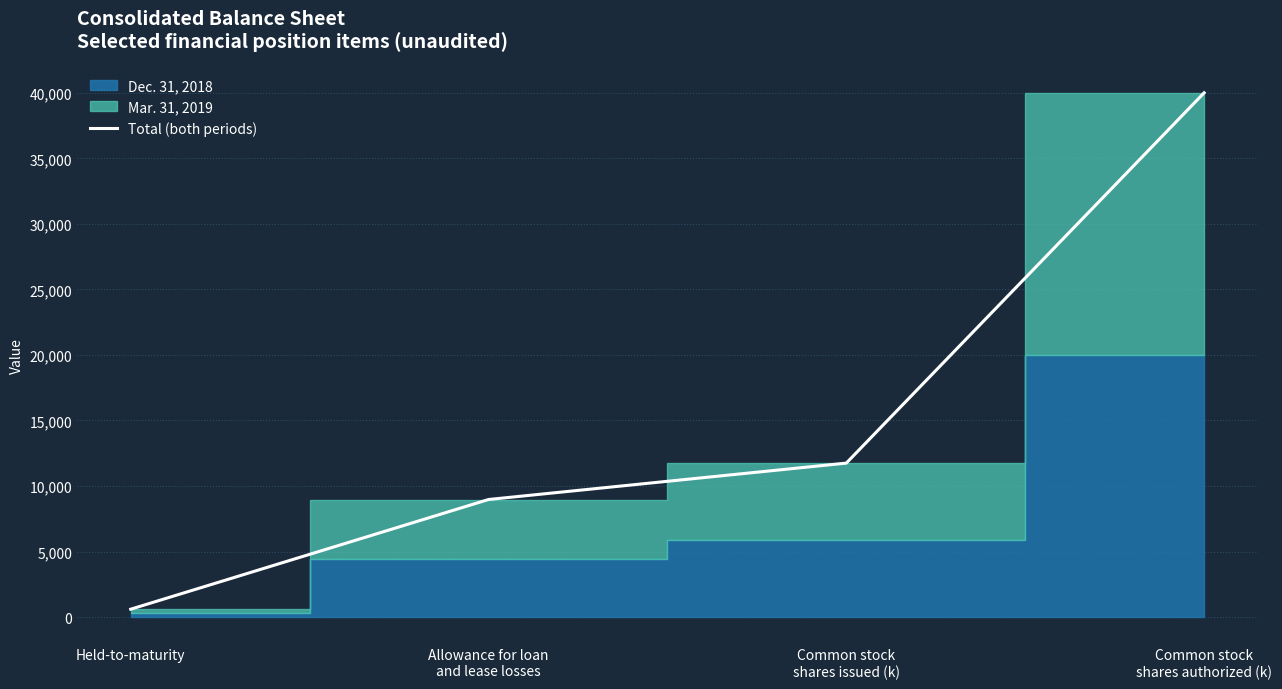

What is the label of the 4th point from the left?

Common stock
shares authorized (k)